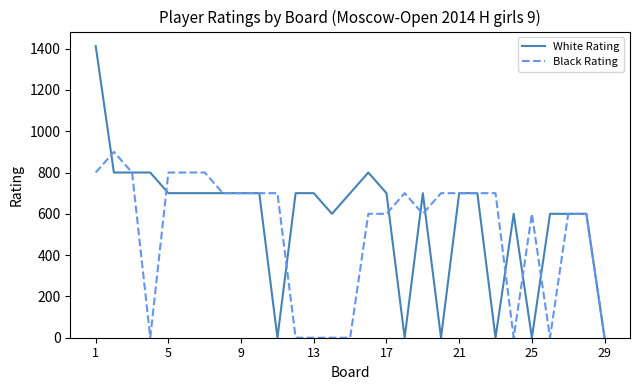

Which series has the widest spread of values?

White Rating